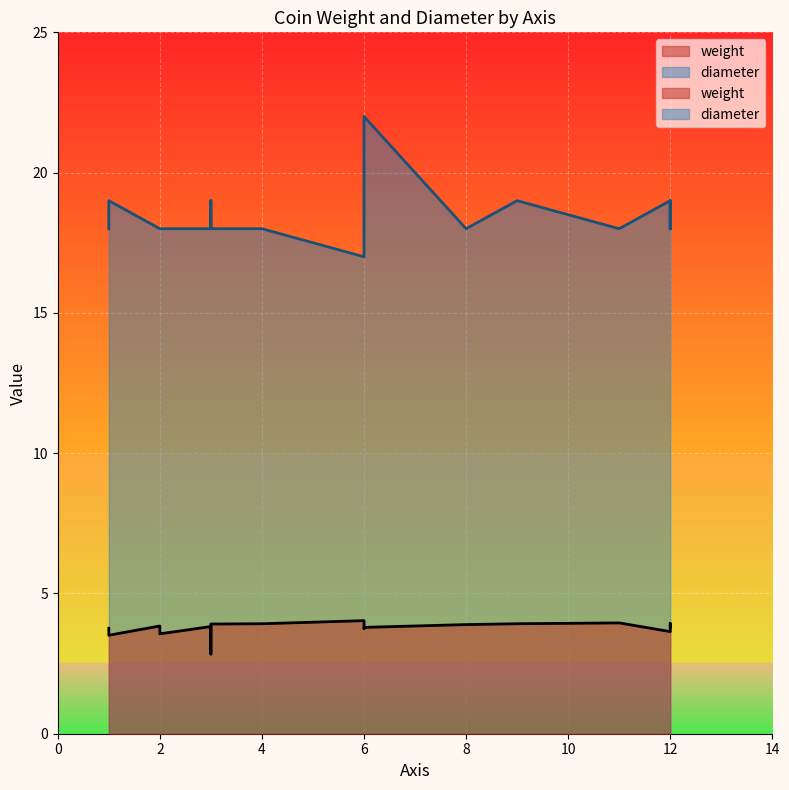

Reading left to right, transcribe all the data shown in this chart.

weight: 6=4.0	2=3.8	11=4.0	3=3.8	1=3.8	12=3.6	6=3.8	3=3.8	8=3.9	3=2.8	1=3.5	3=3.6	12=3.9	12=3.9	3=3.9	4=3.9	6=3.8	2=3.6	9=3.9	12=3.8
diameter: 6=17.0	2=18.0	11=18.0	3=18.0	1=18.0	12=19.0	6=18.0	3=18.0	8=18.0	3=19.0	1=19.0	3=18.0	12=18.0	12=19.0	3=18.0	4=18.0	6=22.0	2=18.0	9=19.0	12=18.0